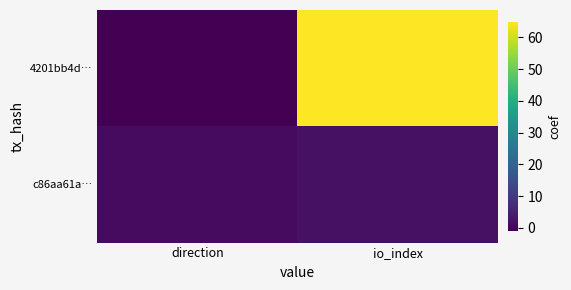

At how many categories does at least one series exceed 48?

1